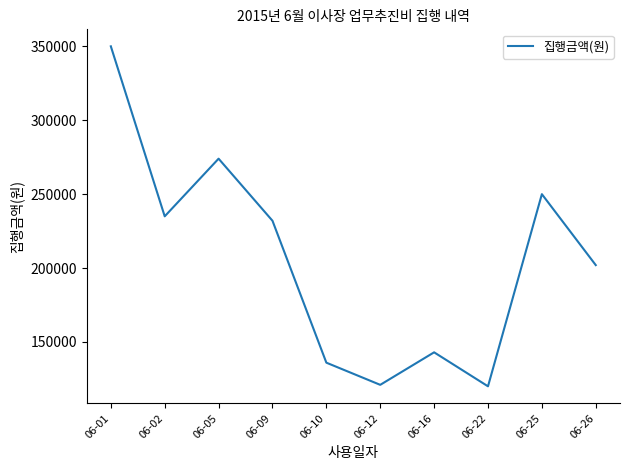

The value at 06-01 is 504110. True or false?

False